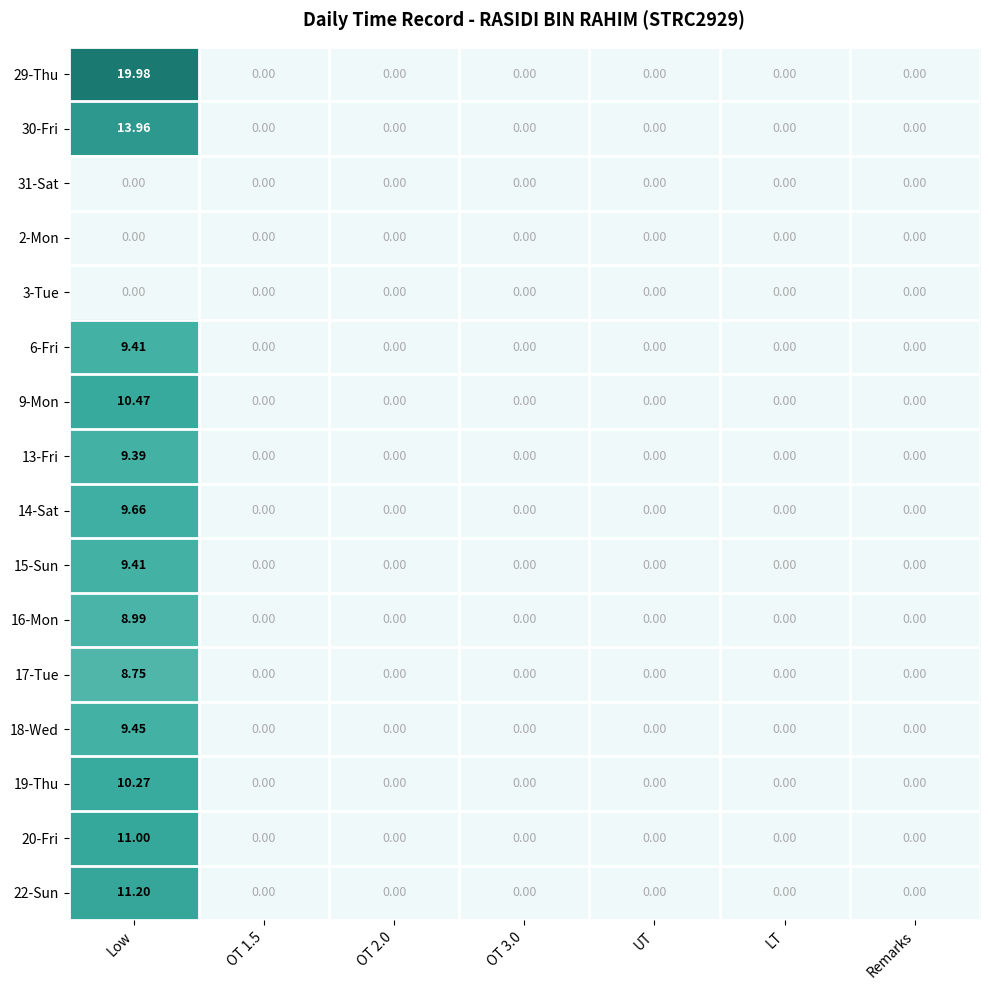

At which label does 20-Fri reach its peak?

Low